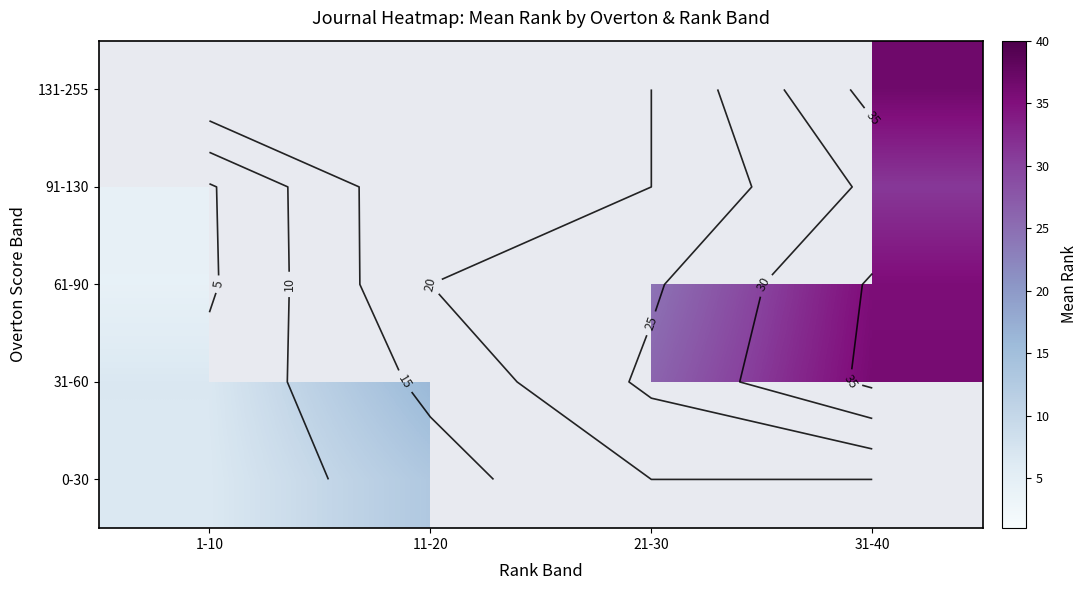

Which series changed the most between 11-20 and 21-30?

31-60